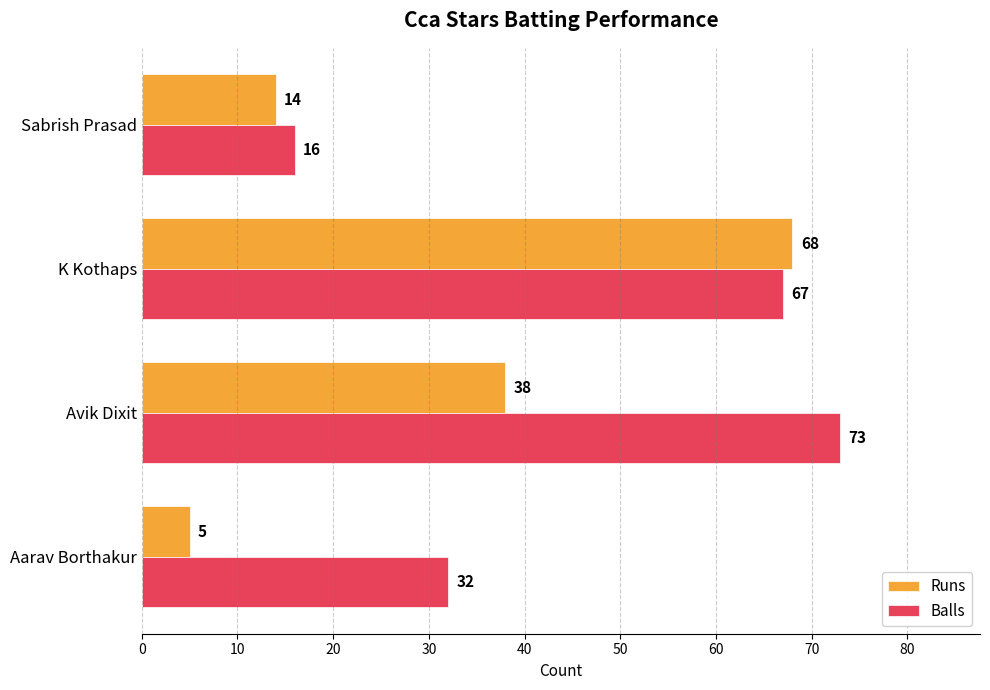

List the labels in order of Balls value, smallest first.

Sabrish Prasad, Aarav Borthakur, K Kothaps, Avik Dixit